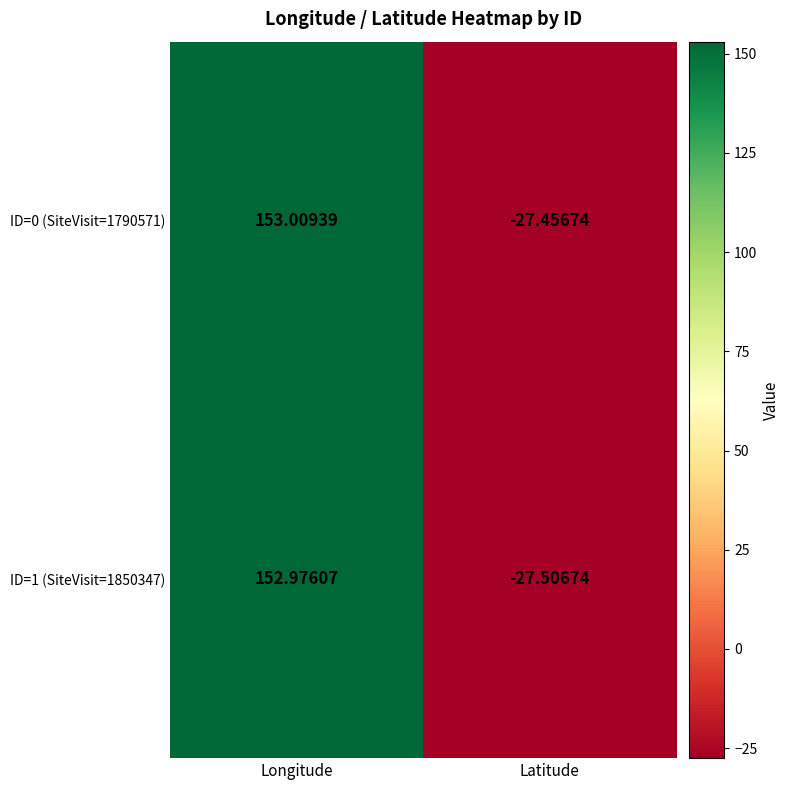

At which category is the sum across all series the highest?

Longitude